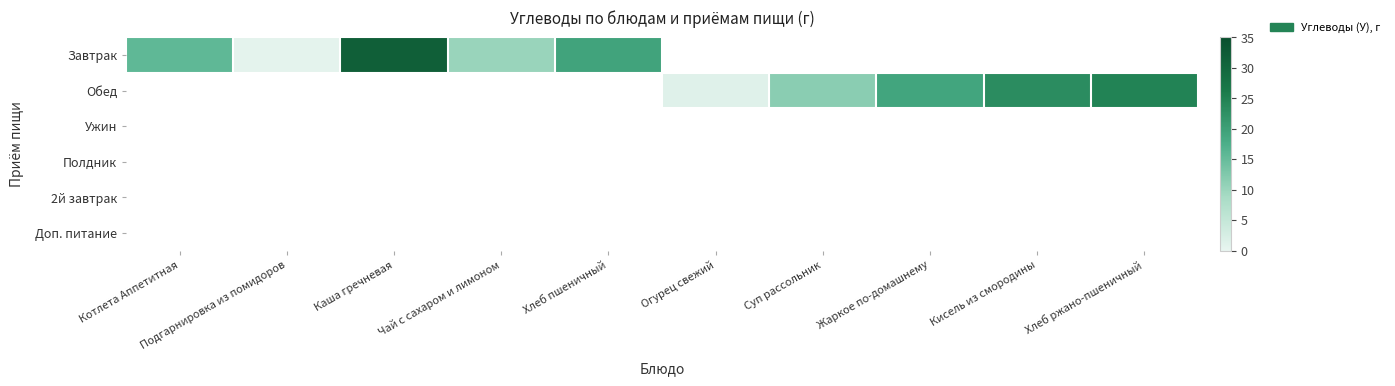

Count the number of data series in this chart.

6